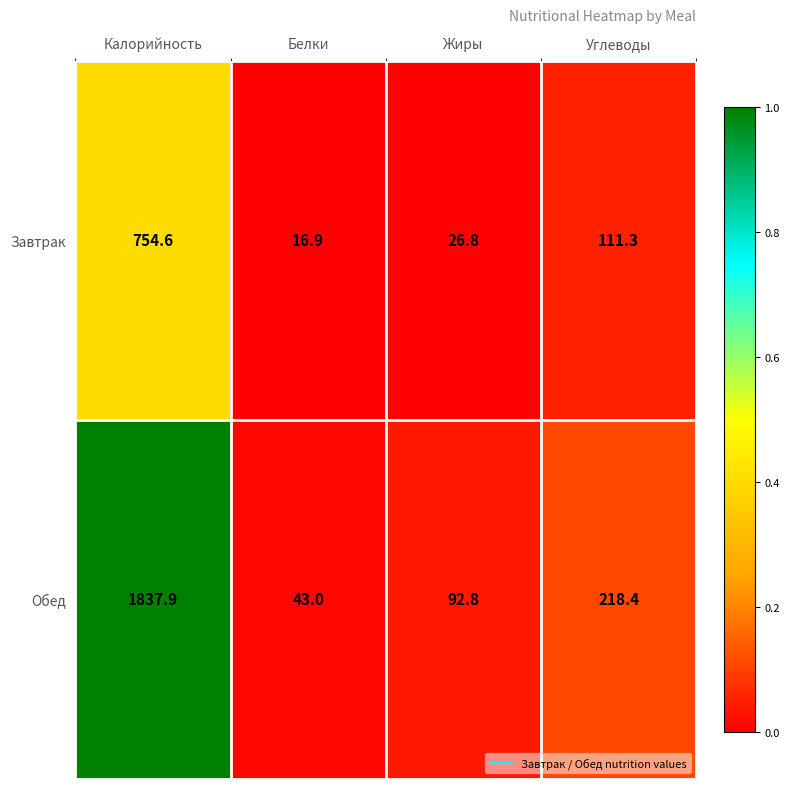

Which series has the largest range (max minus min)?

Обед